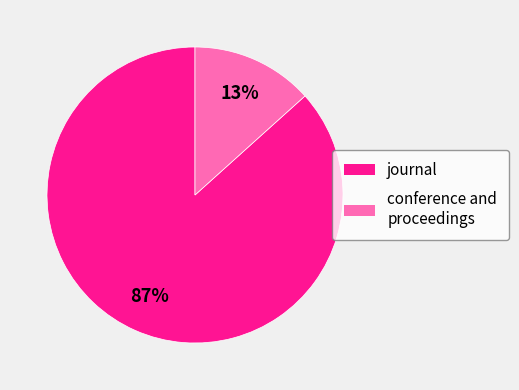

To the nearest percent, what percentage of the pie is conference and proceedings?

13%